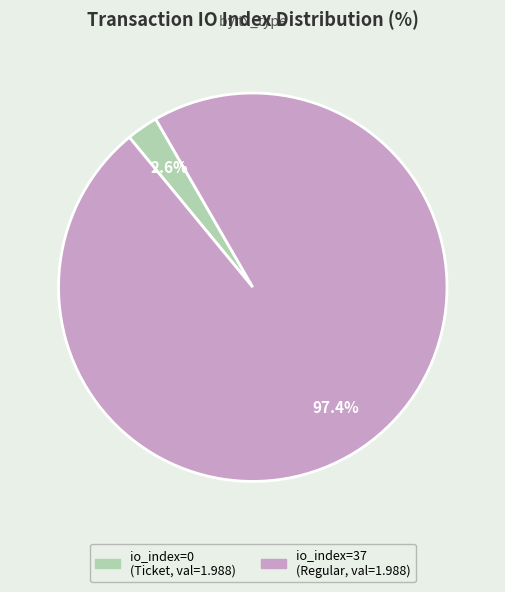

Which category accounts for the majority?

io_index=37 (Regular, val=1.988)